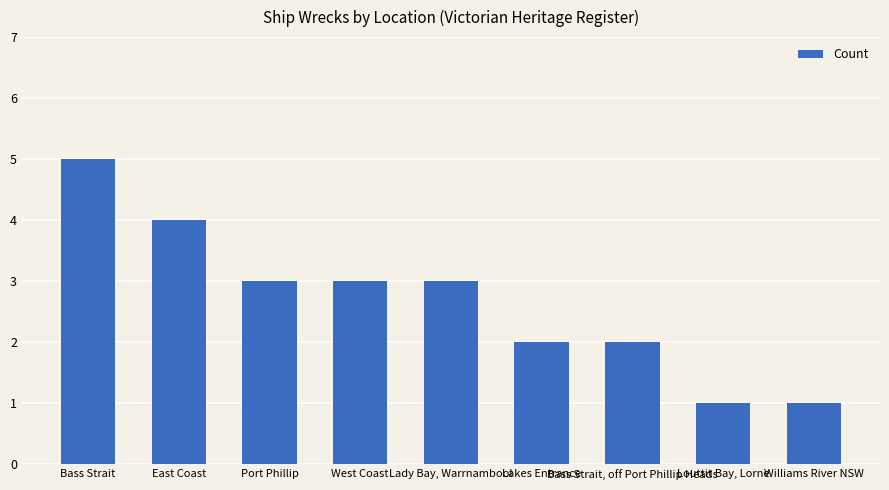

What is the smallest value displayed?

1